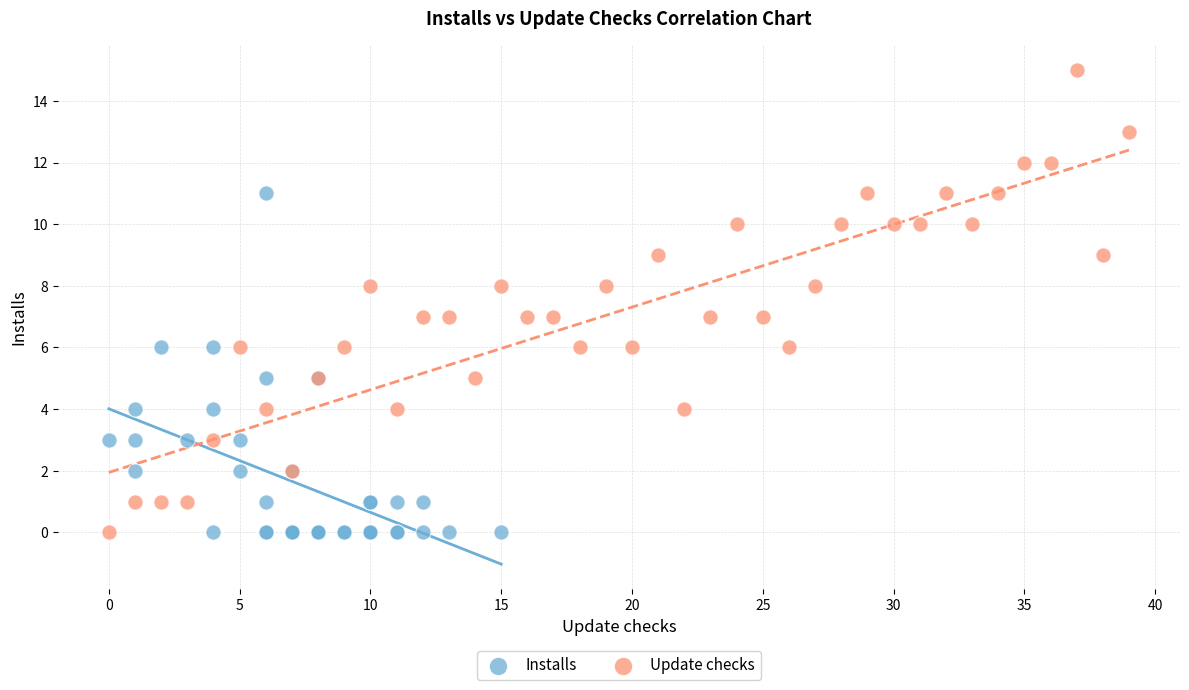

Which series reaches the maximum Y coordinate?

Update checks